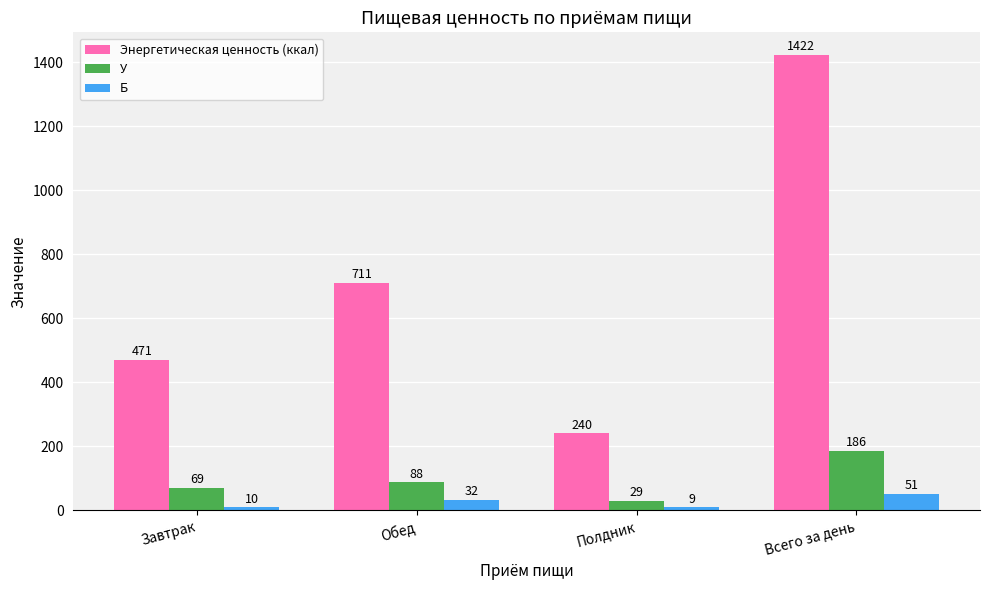

How many bars are there in each group?

3